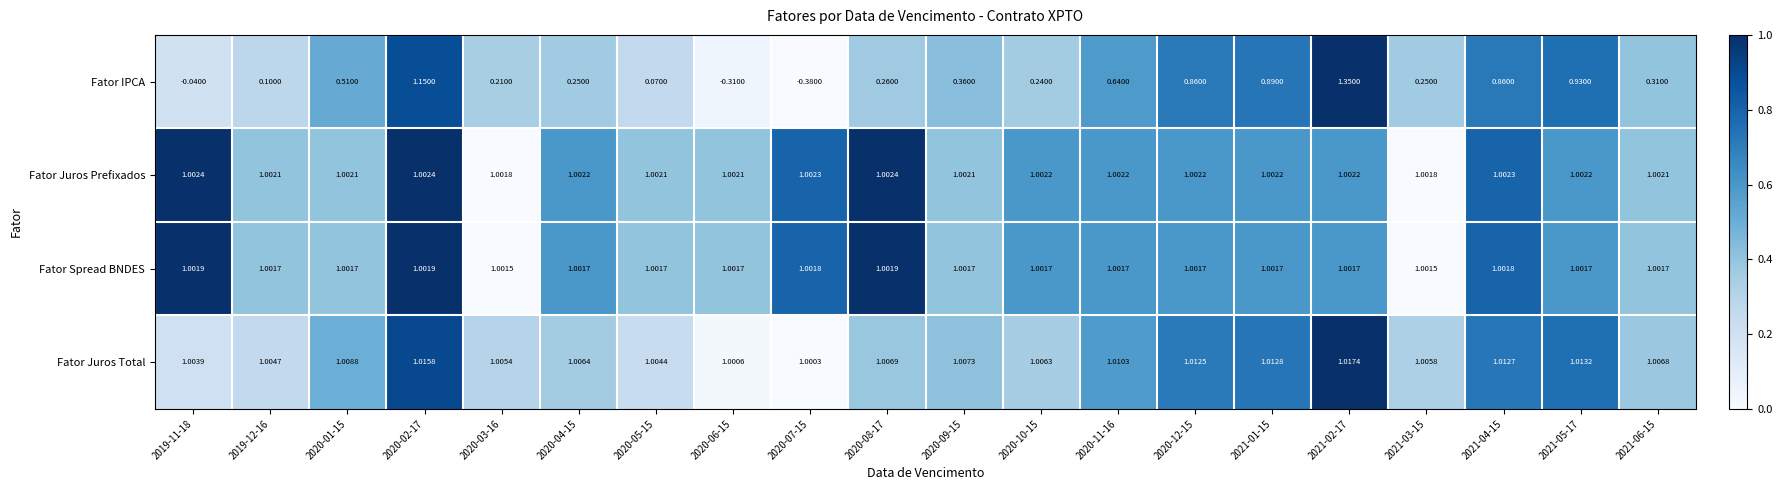

At 2020-10-15, list the series in order from smallest to largest.

Fator IPCA, Fator Spread BNDES, Fator Juros Prefixados, Fator Juros Total